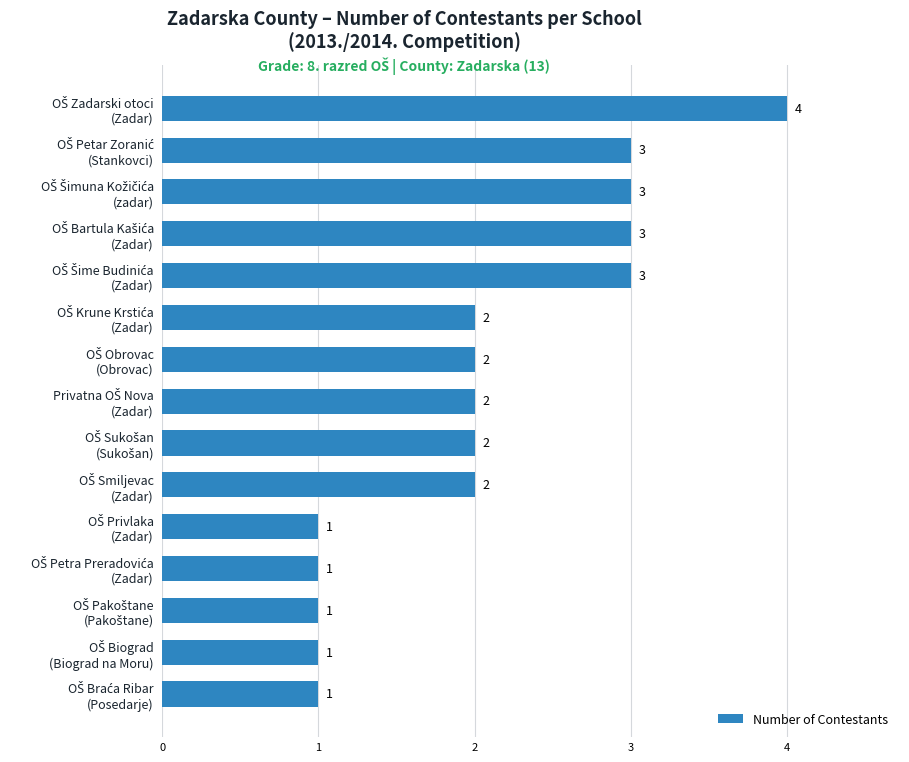

Reading bottom to top, list all the values displayed in this chart.

1	1	1	1	1	2	2	2	2	2	3	3	3	3	4